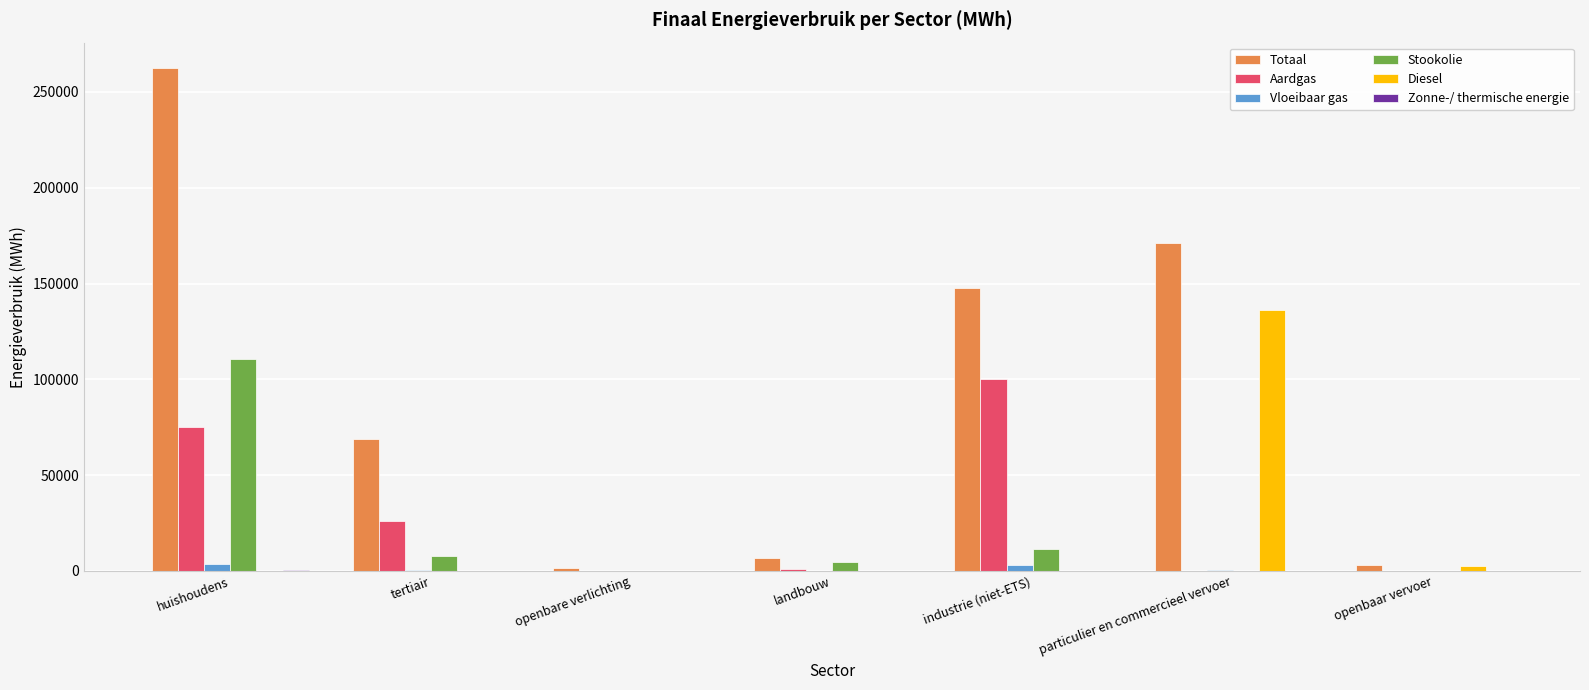

What is the sum of all Stookolie values?

134724.0